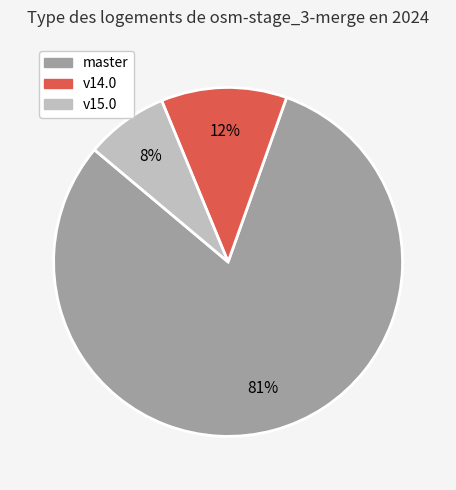

Is there any slice that represents more than half of the pie?

Yes